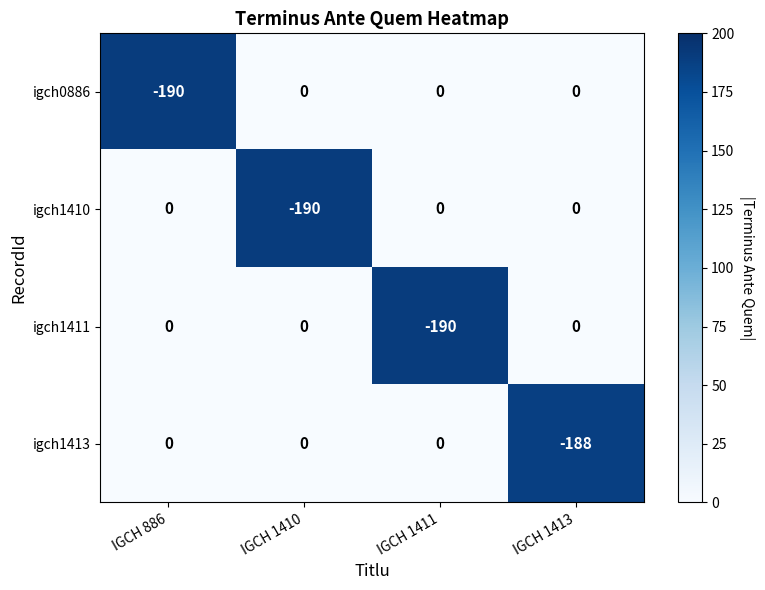

What is the sum of all igch1411 values?

-190